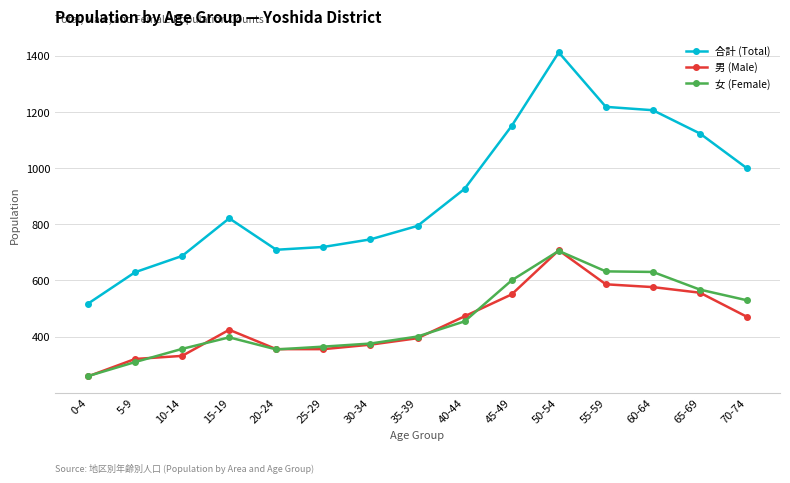

True or false: 合計 (Total) has more than 0 points higher than both neighbors.

True